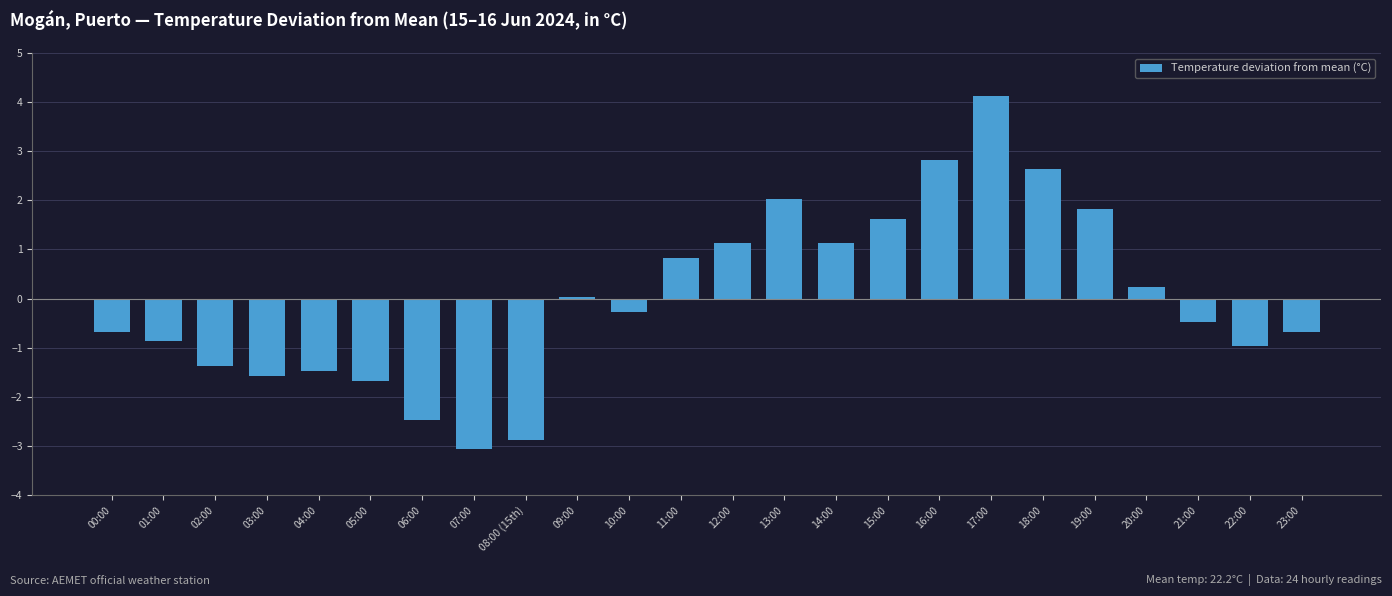

What is the difference between the values at 17:00 and 13:00?

2.1